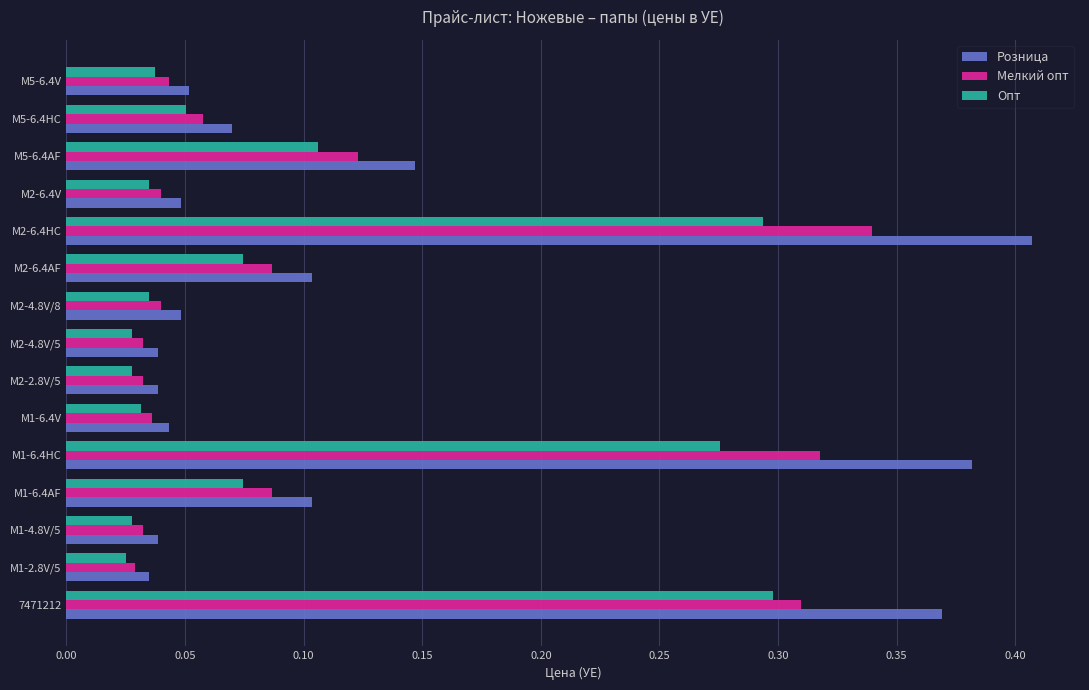

True or false: Розница has a value of 0.1 at M1-2.8V/5.

False